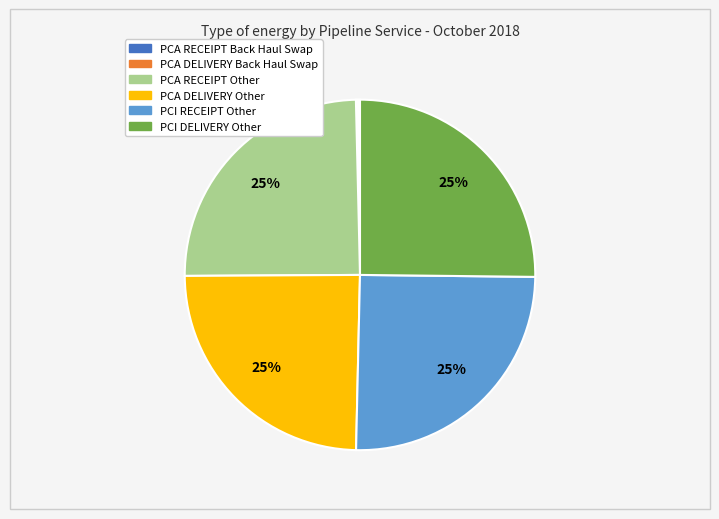

To the nearest percent, what portion does PCA DELIVERY Other represent?

25%